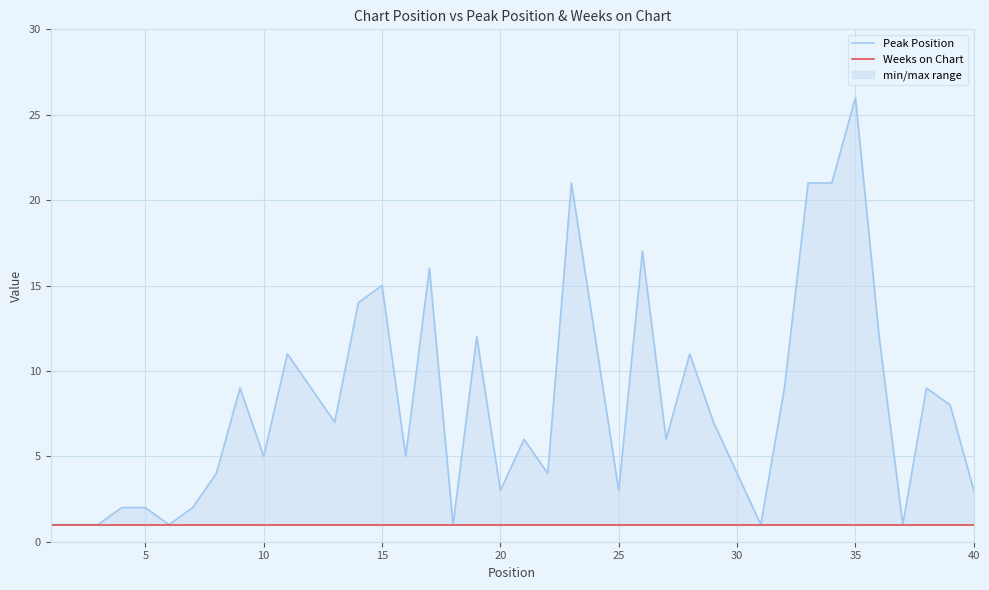

In Peak Position, how many points are higher than both neighbors (excluding endpoints)?

11